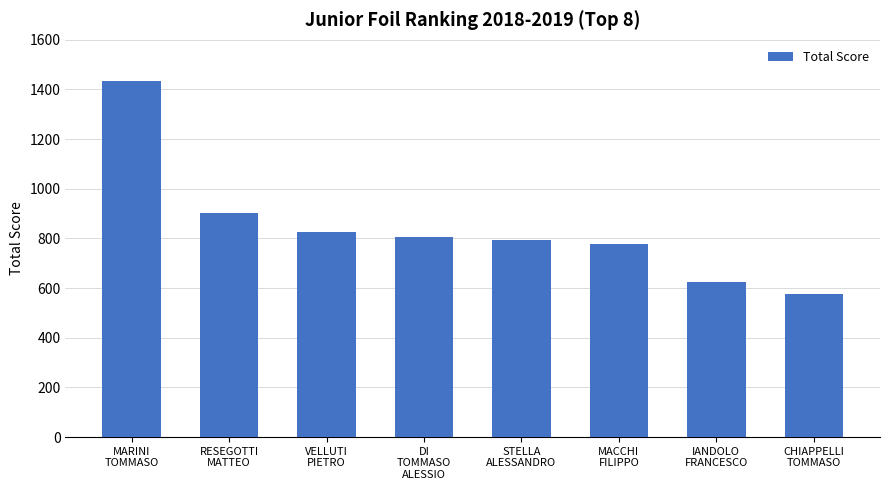

What is the difference between the maximum and minimum values?

858.2